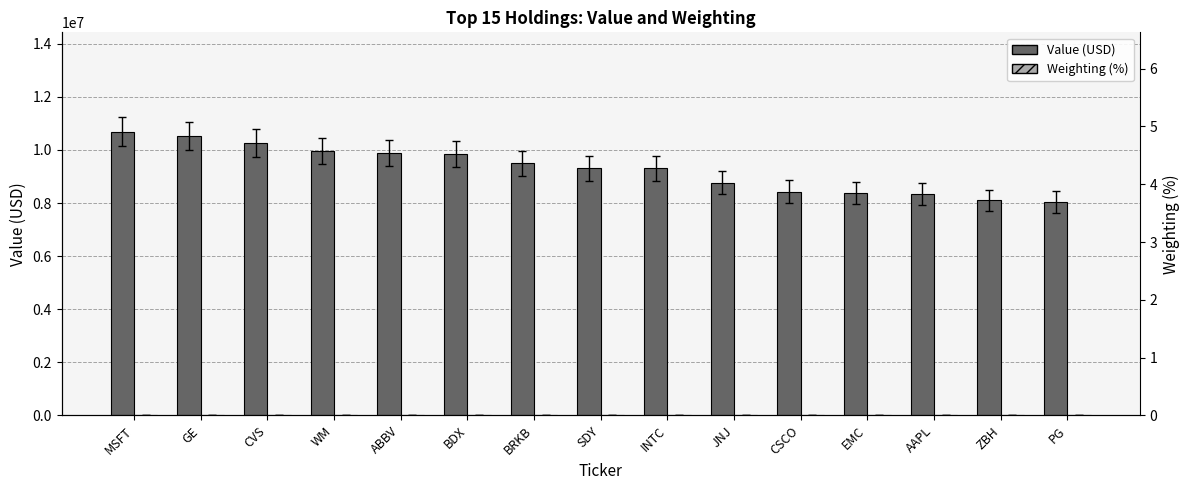

Is it true that Value (USD) equals 2906525.3 at EMC?

False